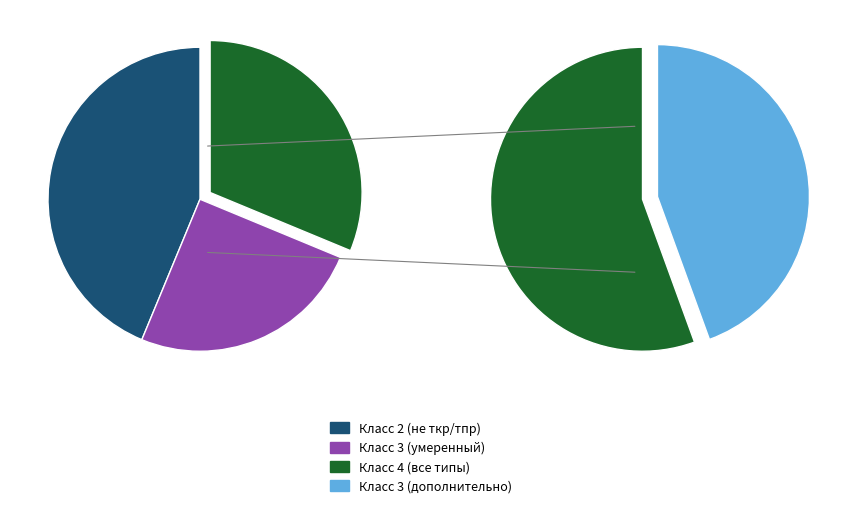

Which has a higher value, 3 or 4?

4